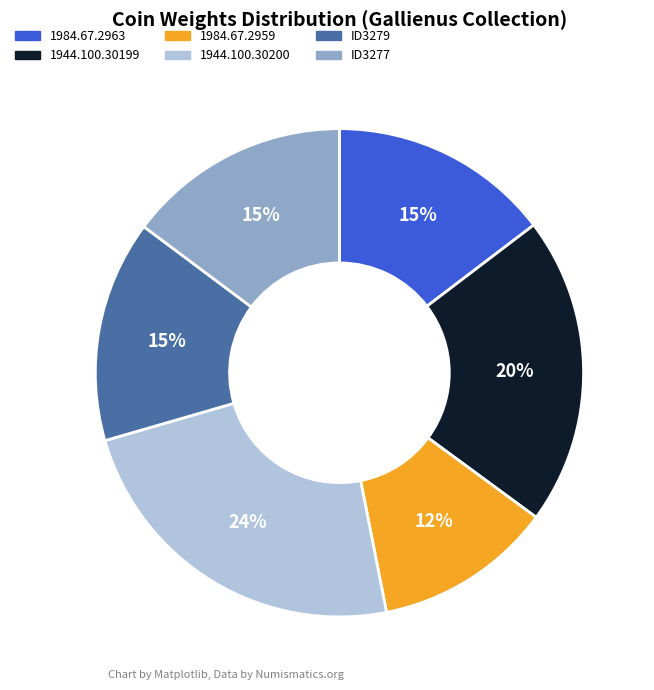

Which slice is the smallest?

1984.67.2959